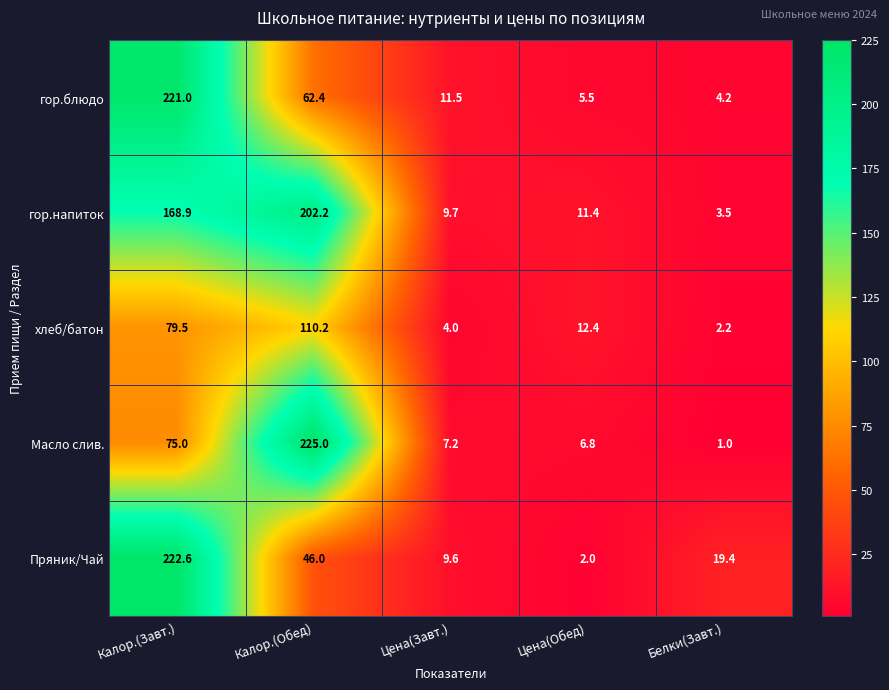

Which category has the lowest value in the Масло слив. series?

Белки(Завт.)